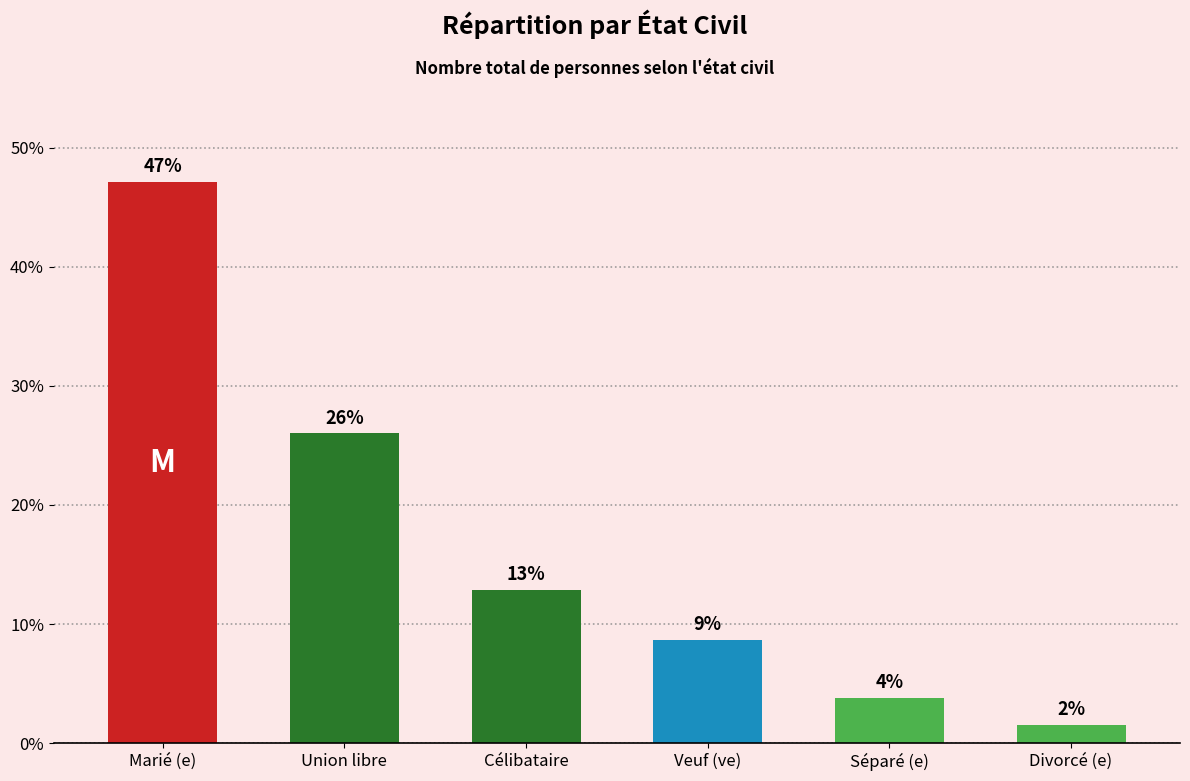

Reading left to right, transcribe all the data shown in this chart.

47.1	26.0	12.9	8.7	3.8	1.6